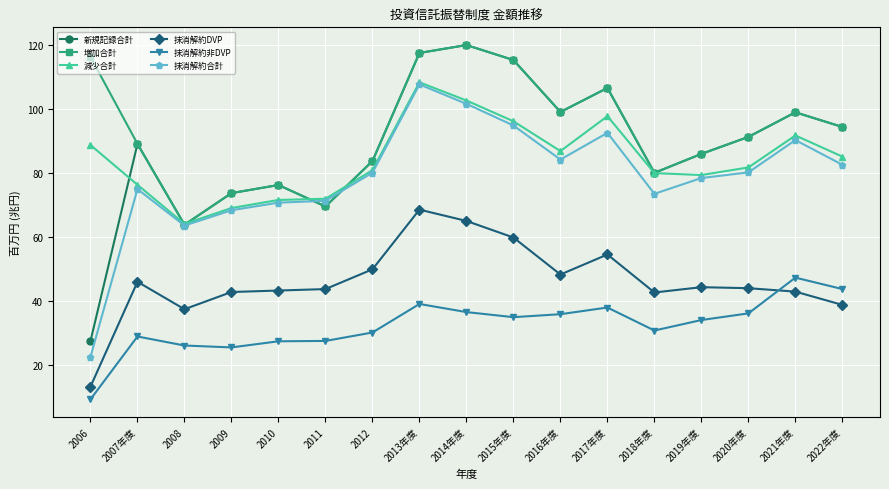

How many series are shown in this chart?

6